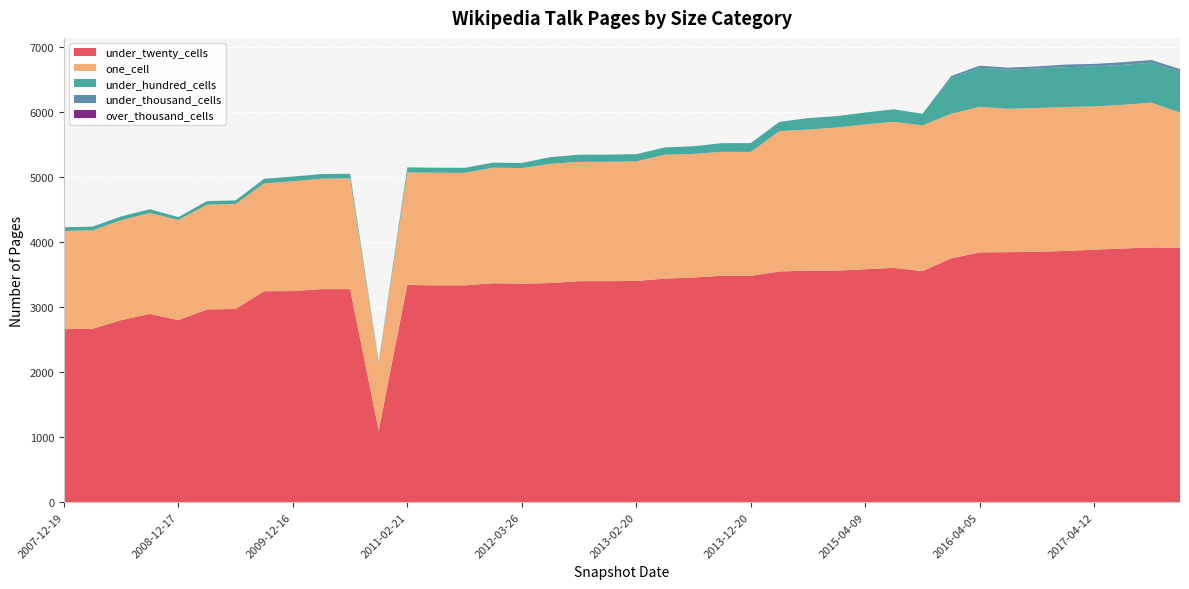

Reading right to left, transcribe all the data shown in this chart.

under_twenty_cells: 2017-12-22=3917	2017-10-12=3919	2017-07-24=3903	2017-04-12=3886	2016-12-27=3866	2016-10-07=3852	2016-07-04=3847	2016-04-05=3844	2016-01-04=3750	2015-10-01=3555	2015-07-03=3605	2015-04-09=3585	2015-01-19=3562	2014-09-08=3563	2014-03-28=3550	2013-12-20=3482	2013-09-10=3484	2013-07-09=3458	2013-05-21=3440	2013-02-20=3404	2012-12-11=3401	2012-10-31=3401	2012-07-13=3372	2012-03-26=3362	2012-01-18=3369	2011-09-05=3336	2011-06-10=3336	2011-02-21=3343	2010-11-17=1102	2010-07-26=3278	2010-04-01=3279	2009-12-16=3248	2009-09-25=3246	2009-06-17=2974	2009-04-06=2965	2008-12-17=2802	2008-10-10=2897	2008-06-27=2801	2008-04-01=2668	2007-12-19=2663
one_cell: 2017-12-22=2079	2017-10-12=2229	2017-07-24=2211	2017-04-12=2204	2016-12-27=2215	2016-10-07=2214	2016-07-04=2206	2016-04-05=2239	2016-01-04=2226	2015-10-01=2242	2015-07-03=2248	2015-04-09=2226	2015-01-19=2203	2014-09-08=2169	2014-03-28=2160	2013-12-20=1907	2013-09-10=1907	2013-07-09=1901	2013-05-21=1906	2013-02-20=1840	2012-12-11=1836	2012-10-31=1835	2012-07-13=1834	2012-03-26=1779	2012-01-18=1778	2011-09-05=1731	2011-06-10=1733	2011-02-21=1731	2010-11-17=1040	2010-07-26=1704	2010-04-01=1698	2009-12-16=1690	2009-09-25=1659	2009-06-17=1615	2009-04-06=1613	2008-12-17=1540	2008-10-10=1554	2008-06-27=1539	2008-04-01=1515	2007-12-19=1510
under_hundred_cells: 2017-12-22=623	2017-10-12=615	2017-07-24=615	2017-04-12=613	2016-12-27=612	2016-10-07=607	2016-07-04=601	2016-04-05=602	2016-01-04=548	2015-10-01=180	2015-07-03=192	2015-04-09=185	2015-01-19=176	2014-09-08=178	2014-03-28=141	2013-12-20=136	2013-09-10=134	2013-07-09=118	2013-05-21=113	2013-02-20=111	2012-12-11=111	2012-10-31=111	2012-07-13=104	2012-03-26=78	2012-01-18=78	2011-09-05=78	2011-06-10=78	2011-02-21=78	2010-11-17=19	2010-07-26=72	2010-04-01=72	2009-12-16=72	2009-09-25=72	2009-06-17=55	2009-04-06=55	2008-12-17=45	2008-10-10=57	2008-06-27=57	2008-04-01=57	2007-12-19=57
under_thousand_cells: 2017-12-22=46	2017-10-12=41	2017-07-24=41	2017-04-12=41	2016-12-27=41	2016-10-07=32	2016-07-04=32	2016-04-05=32	2016-01-04=32	2015-10-01=0	2015-07-03=0	2015-04-09=0	2015-01-19=0	2014-09-08=0	2014-03-28=0	2013-12-20=0	2013-09-10=0	2013-07-09=0	2013-05-21=0	2013-02-20=0	2012-12-11=0	2012-10-31=0	2012-07-13=0	2012-03-26=0	2012-01-18=0	2011-09-05=0	2011-06-10=0	2011-02-21=0	2010-11-17=0	2010-07-26=0	2010-04-01=0	2009-12-16=0	2009-09-25=0	2009-06-17=0	2009-04-06=0	2008-12-17=0	2008-10-10=0	2008-06-27=0	2008-04-01=0	2007-12-19=0
over_thousand_cells: 2017-12-22=0	2017-10-12=0	2017-07-24=0	2017-04-12=0	2016-12-27=0	2016-10-07=0	2016-07-04=0	2016-04-05=0	2016-01-04=0	2015-10-01=0	2015-07-03=0	2015-04-09=0	2015-01-19=0	2014-09-08=0	2014-03-28=0	2013-12-20=0	2013-09-10=0	2013-07-09=0	2013-05-21=0	2013-02-20=0	2012-12-11=0	2012-10-31=0	2012-07-13=0	2012-03-26=0	2012-01-18=0	2011-09-05=0	2011-06-10=0	2011-02-21=0	2010-11-17=0	2010-07-26=0	2010-04-01=0	2009-12-16=0	2009-09-25=0	2009-06-17=0	2009-04-06=0	2008-12-17=0	2008-10-10=0	2008-06-27=0	2008-04-01=0	2007-12-19=0